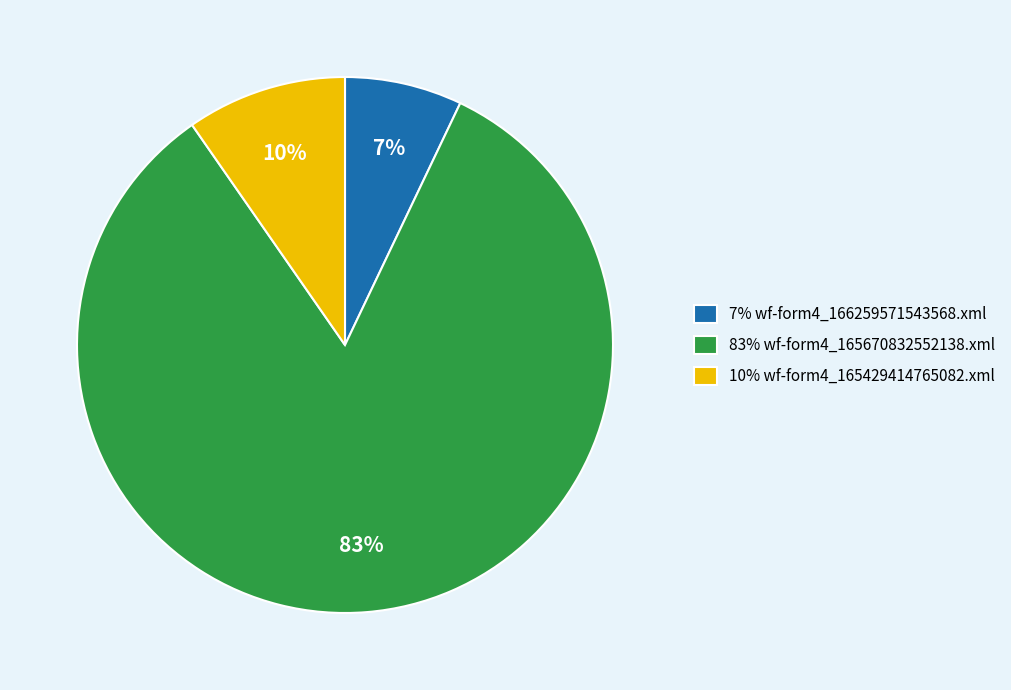

To the nearest percent, what is the difference between the largest and smallest slice percentages?

76%